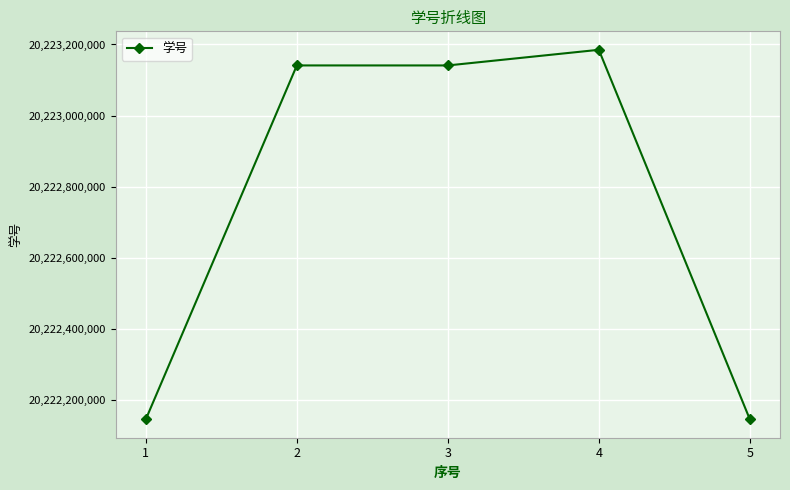

What is the greatest value displayed?

20223185033